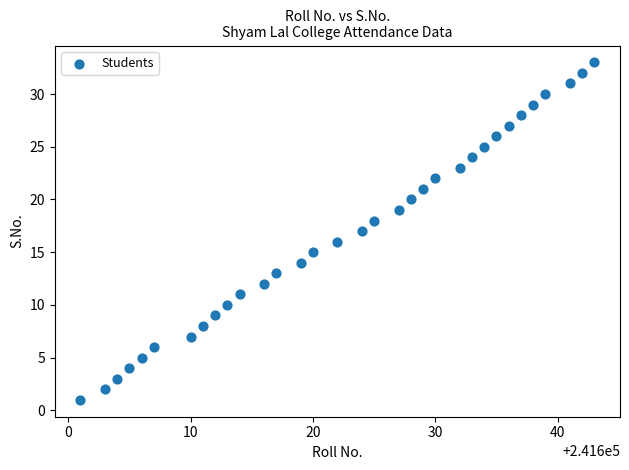

What is the range of Y values (max minus min)?

32